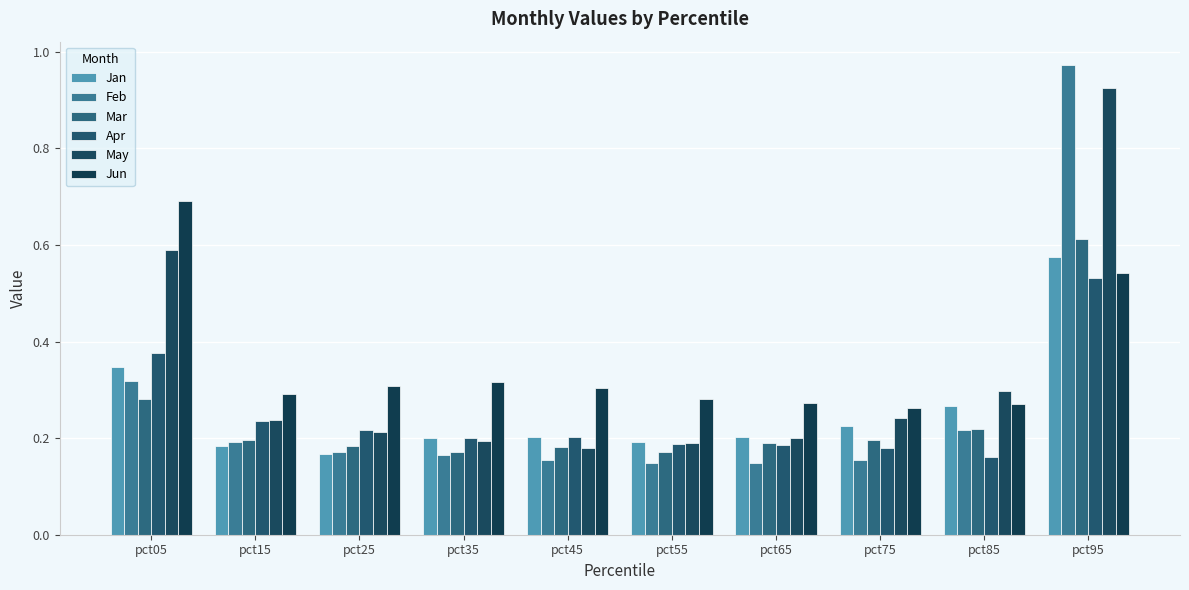

Reading left to right, transcribe all the data shown in this chart.

Jan: 0.3	0.2	0.2	0.2	0.2	0.2	0.2	0.2	0.3	0.6
Feb: 0.3	0.2	0.2	0.2	0.2	0.1	0.1	0.2	0.2	1.0
Mar: 0.3	0.2	0.2	0.2	0.2	0.2	0.2	0.2	0.2	0.6
Apr: 0.4	0.2	0.2	0.2	0.2	0.2	0.2	0.2	0.2	0.5
May: 0.6	0.2	0.2	0.2	0.2	0.2	0.2	0.2	0.3	0.9
Jun: 0.7	0.3	0.3	0.3	0.3	0.3	0.3	0.3	0.3	0.5